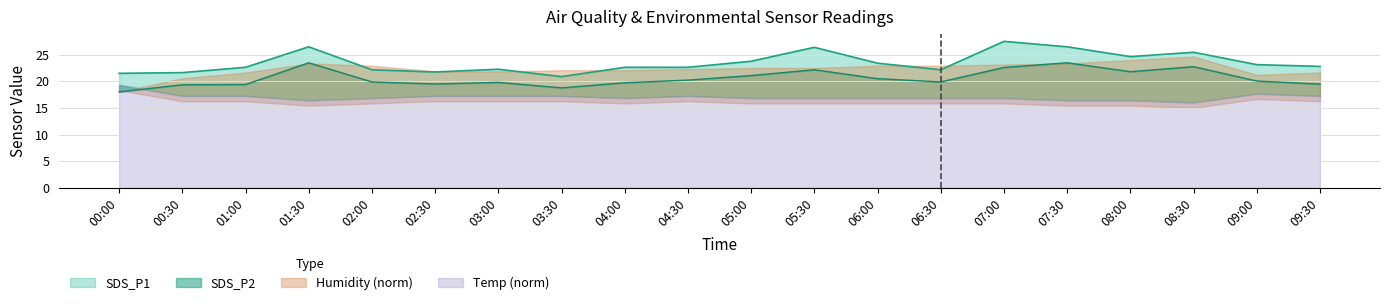

Where is SDS_P1 nearest to the value 24?

05:00